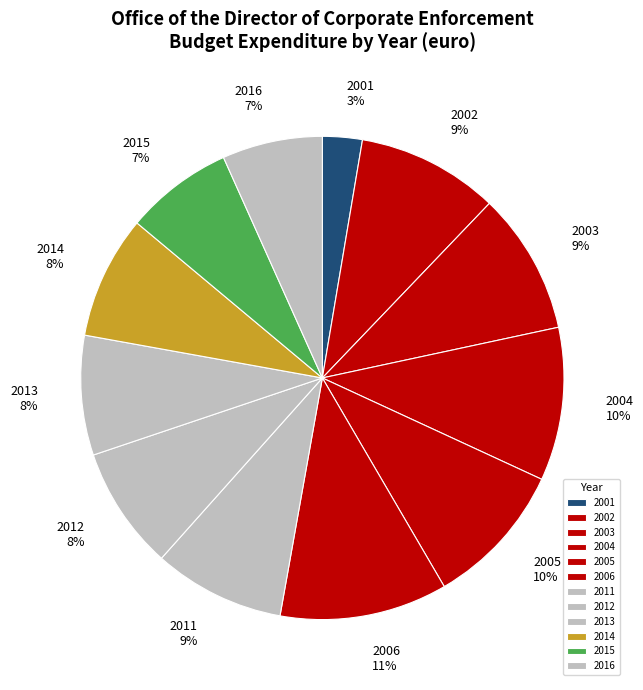

To the nearest percent, what is the average slice percentage?

8%